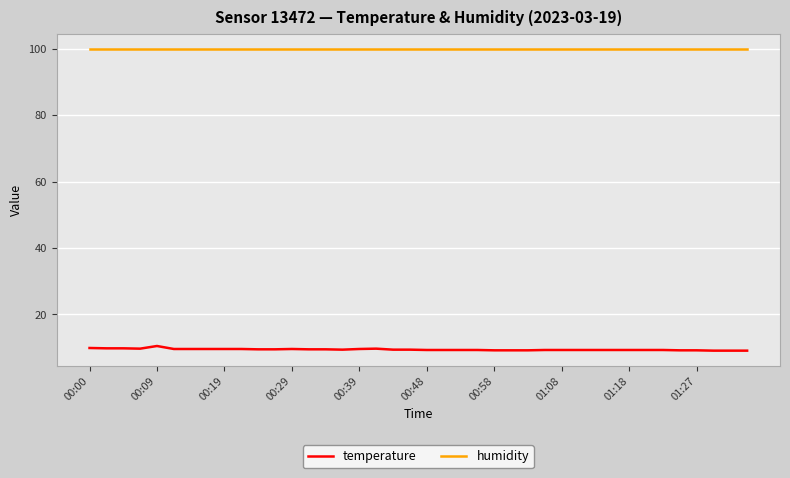

What is the difference between the second highest and second lowest values in the temperature series?

0.8